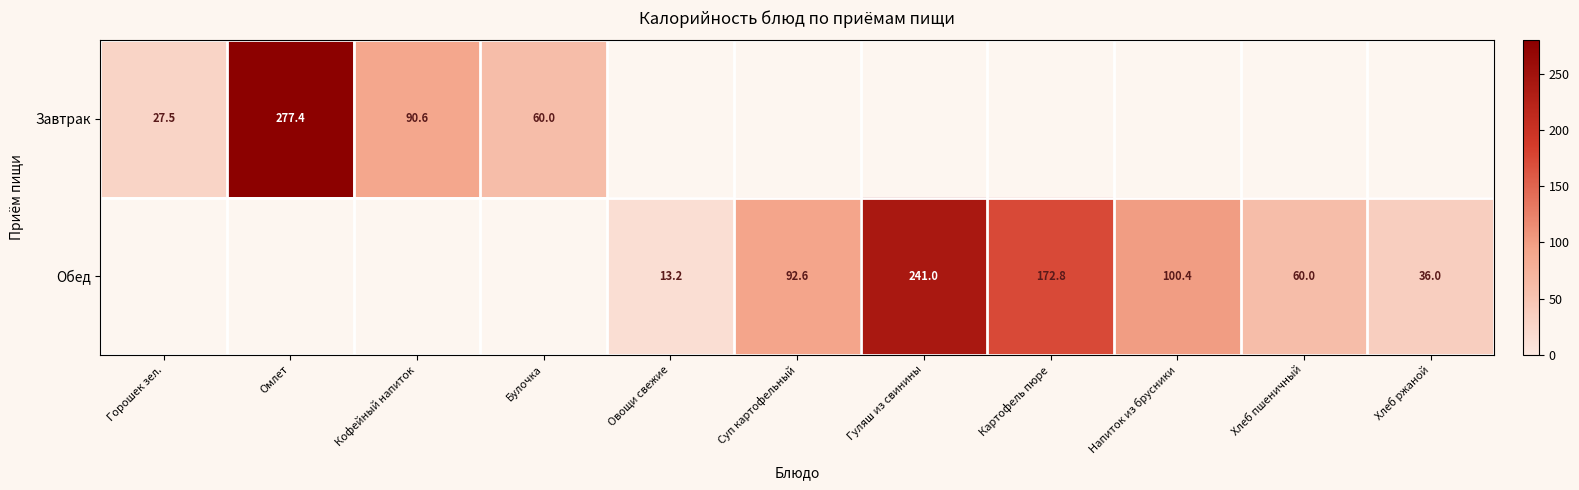

Which series changed the most between Овощи свежие and Напиток из брусники?

Обед